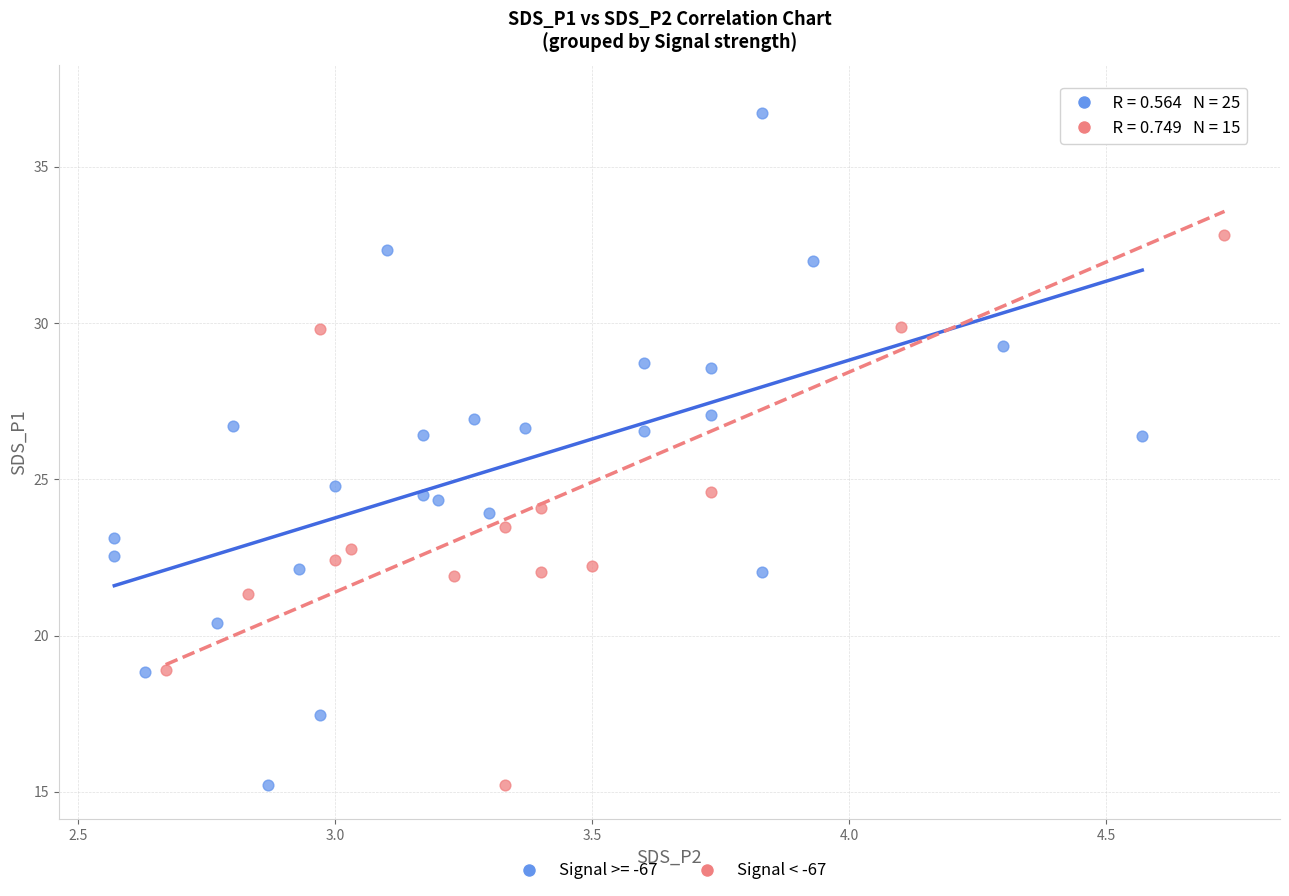

What are all the series names shown in the legend?

Signal >= -67, Signal < -67